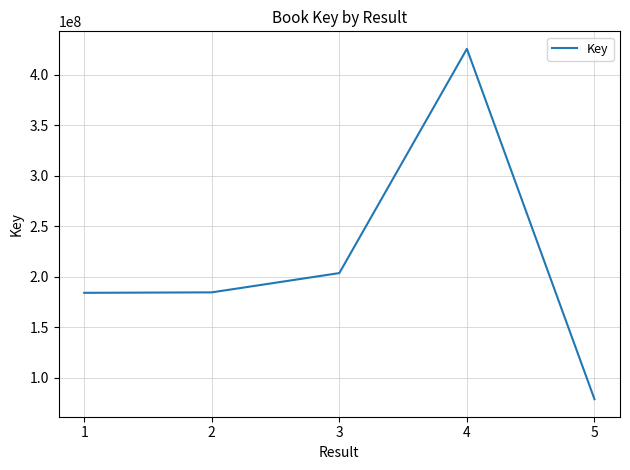

Is this an area chart (filled region under the line)?

No